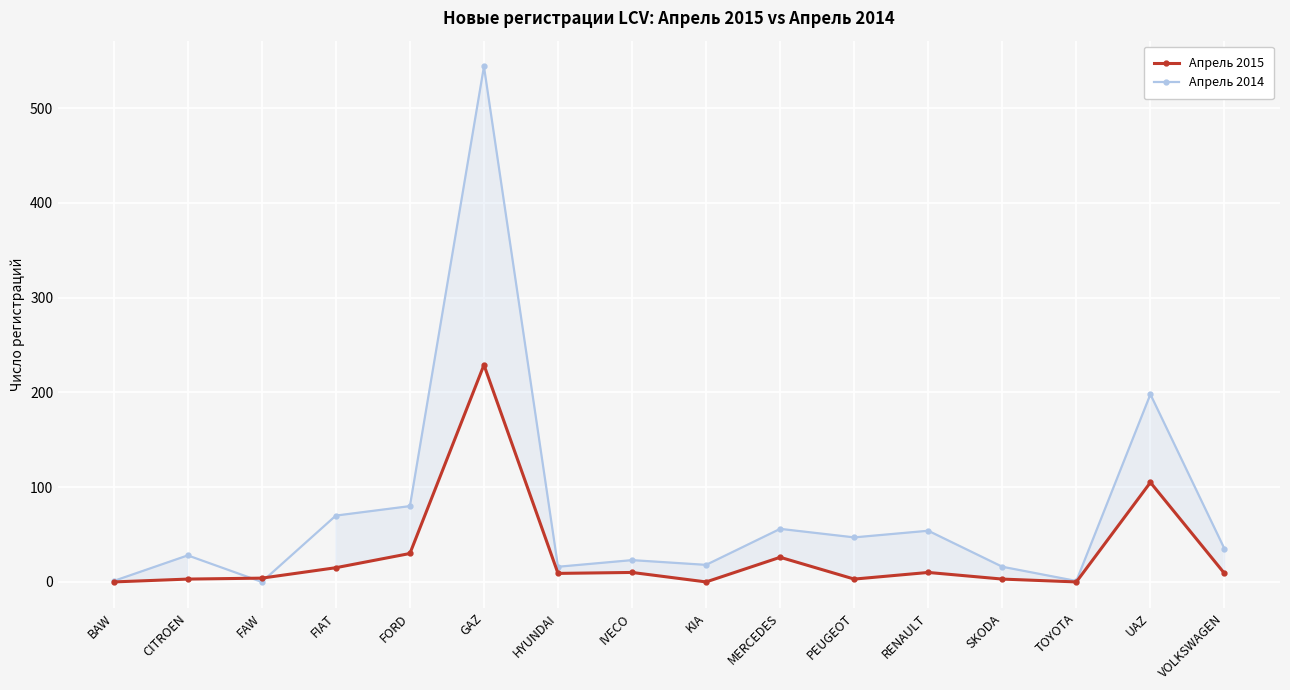

What are all the series names shown in the legend?

Апрель 2015, Апрель 2014